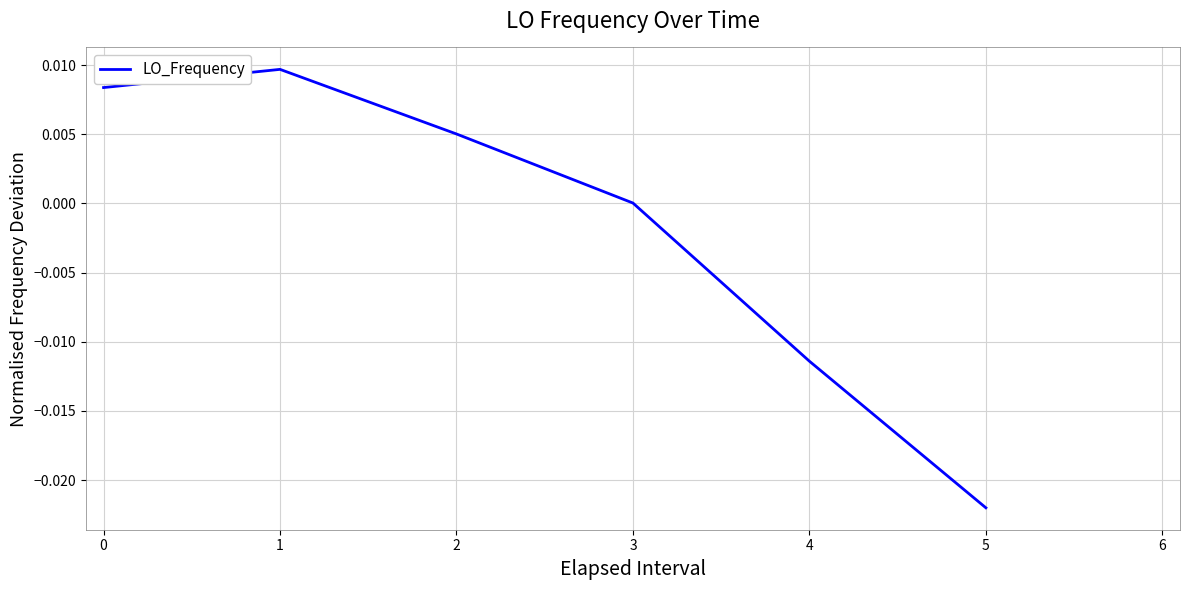

Which label corresponds to the smallest value in the chart?

5